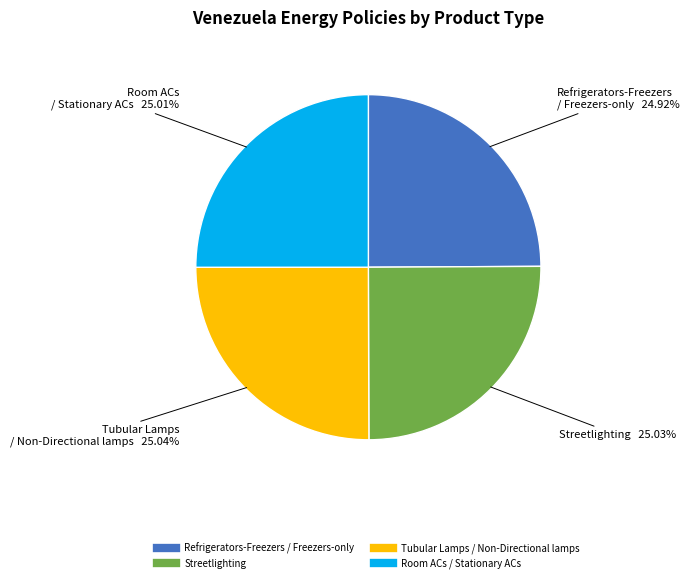

To the nearest percent, what portion does Room ACs / Stationary ACs represent?

25%